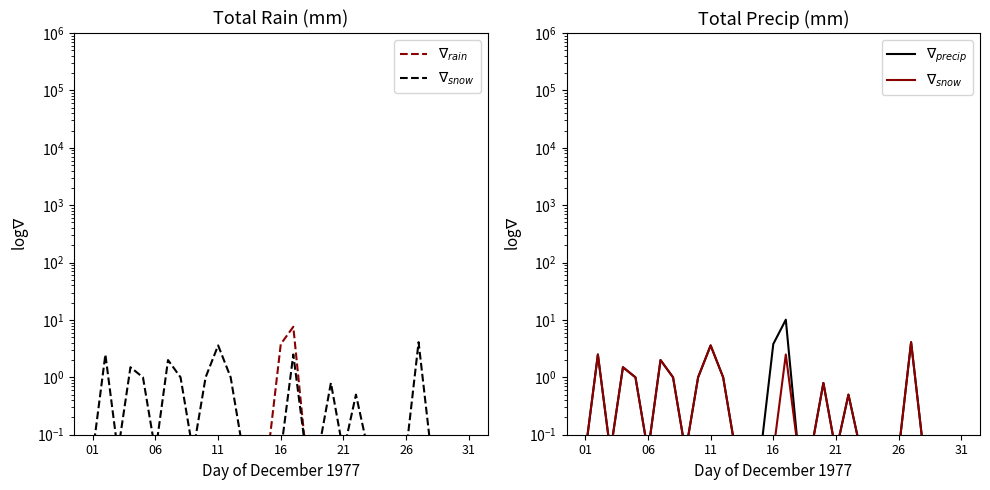

Is this an area chart (filled region under the line)?

No